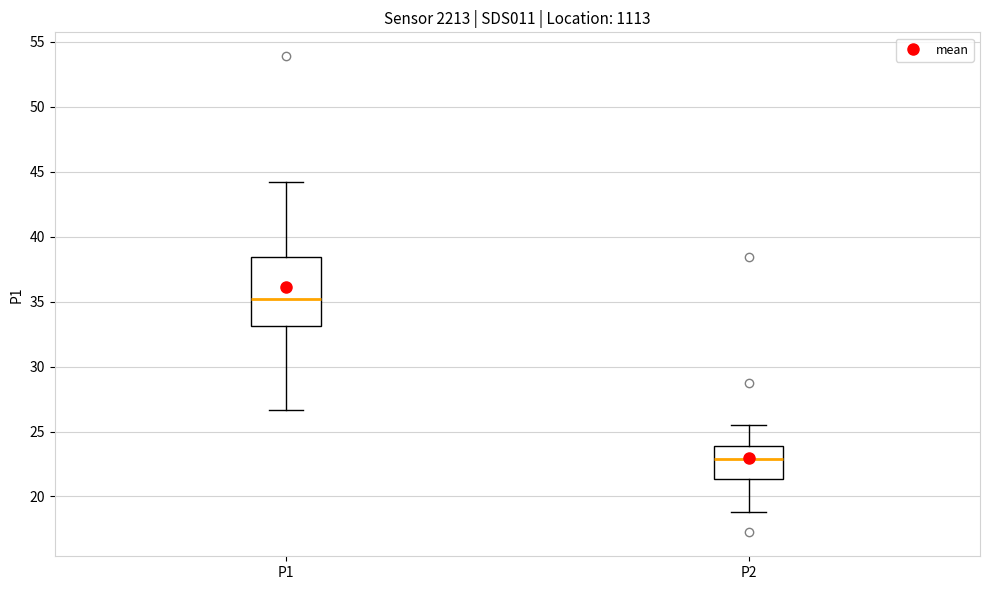

Reading left to right, read every box against the y-axis: the position of its median line, the range the box covers, and the ends of its whiskers. The values are not printed on the chart, so give them approximately, as read against the axis.

P1: median 35.0, box 33.0 to 38.5, whiskers 26.5 to 44.0
P2: median 23.0, box 21.5 to 24.0, whiskers 19.0 to 25.5